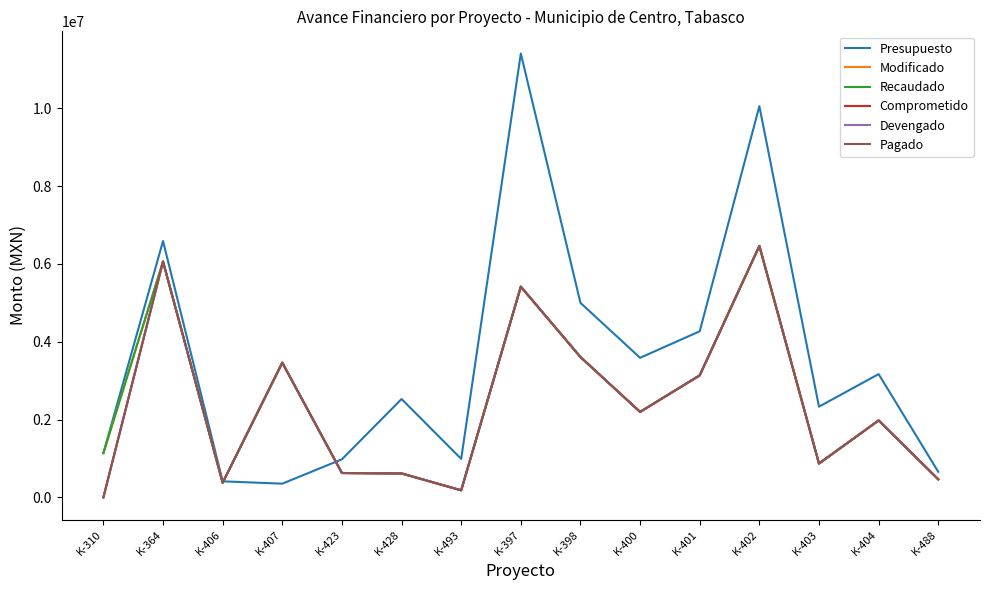

Does the chart display data point markers on the line(s)?

No